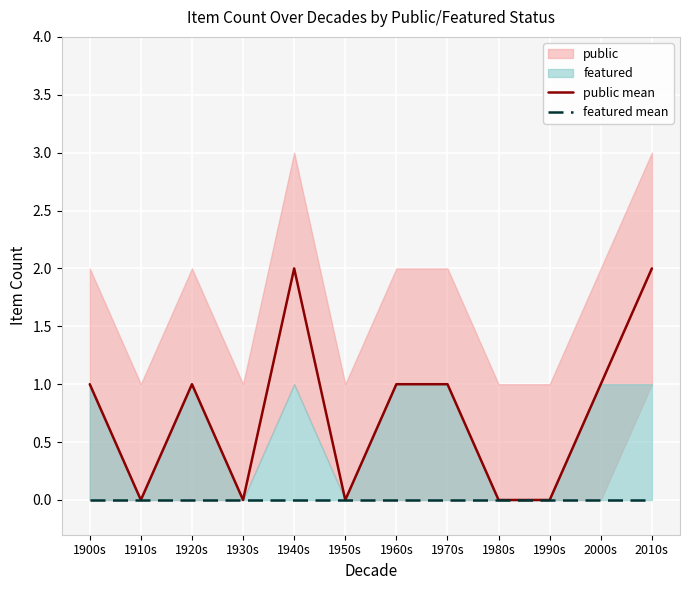

How many lines are shown in the chart?

2